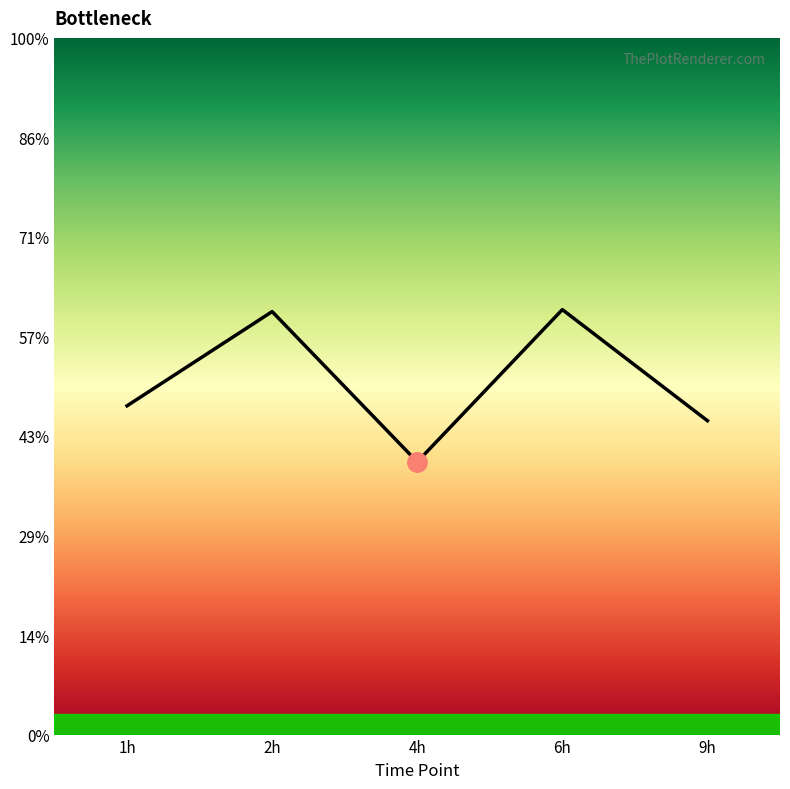

Does the chart have visible grid lines?

No